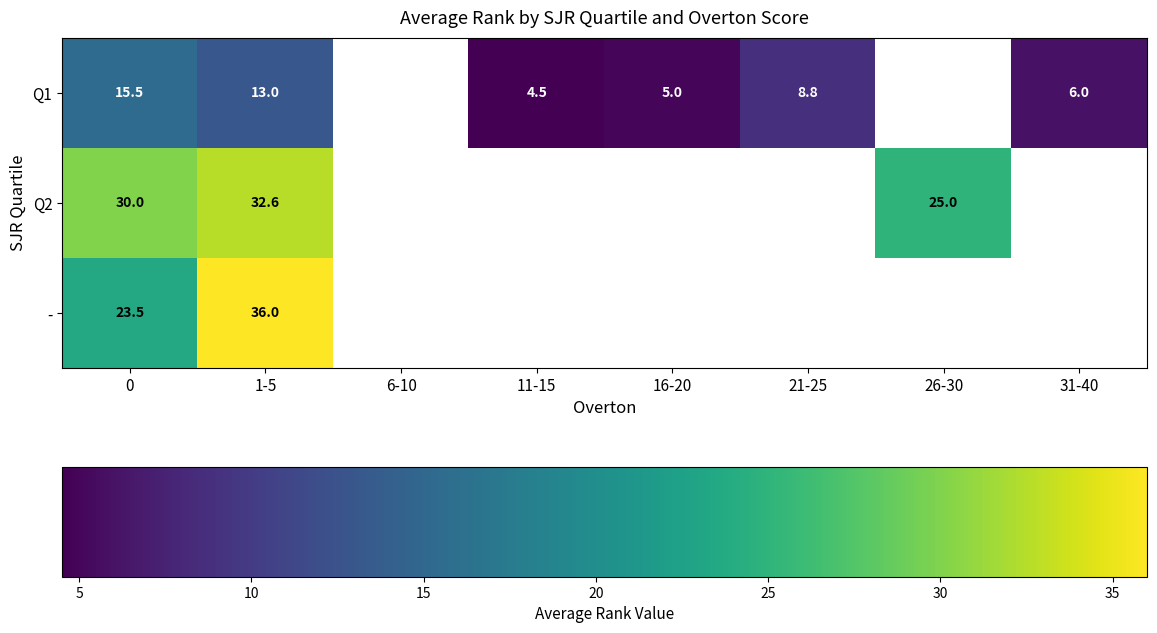

True or false: Q1 has a value of 2.3 at 31-40.

False